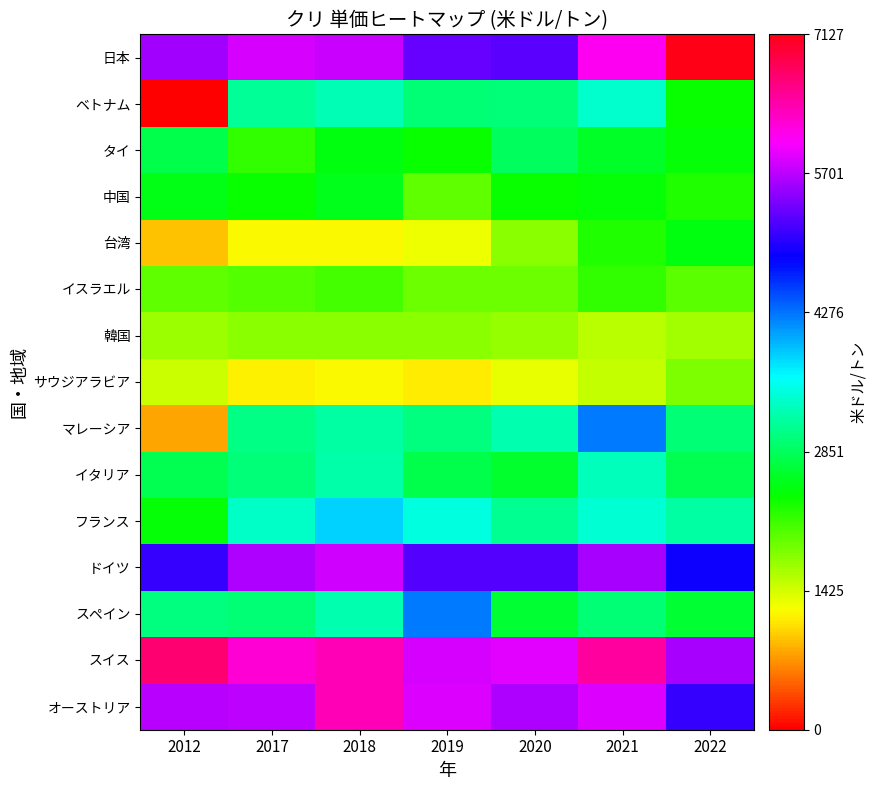

Count the number of categories in the chart.

7